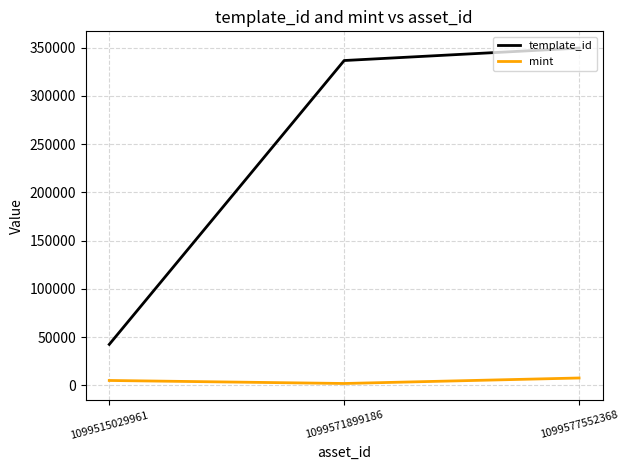

What is the spread (max minus min) of values at 1099515029961?

37398